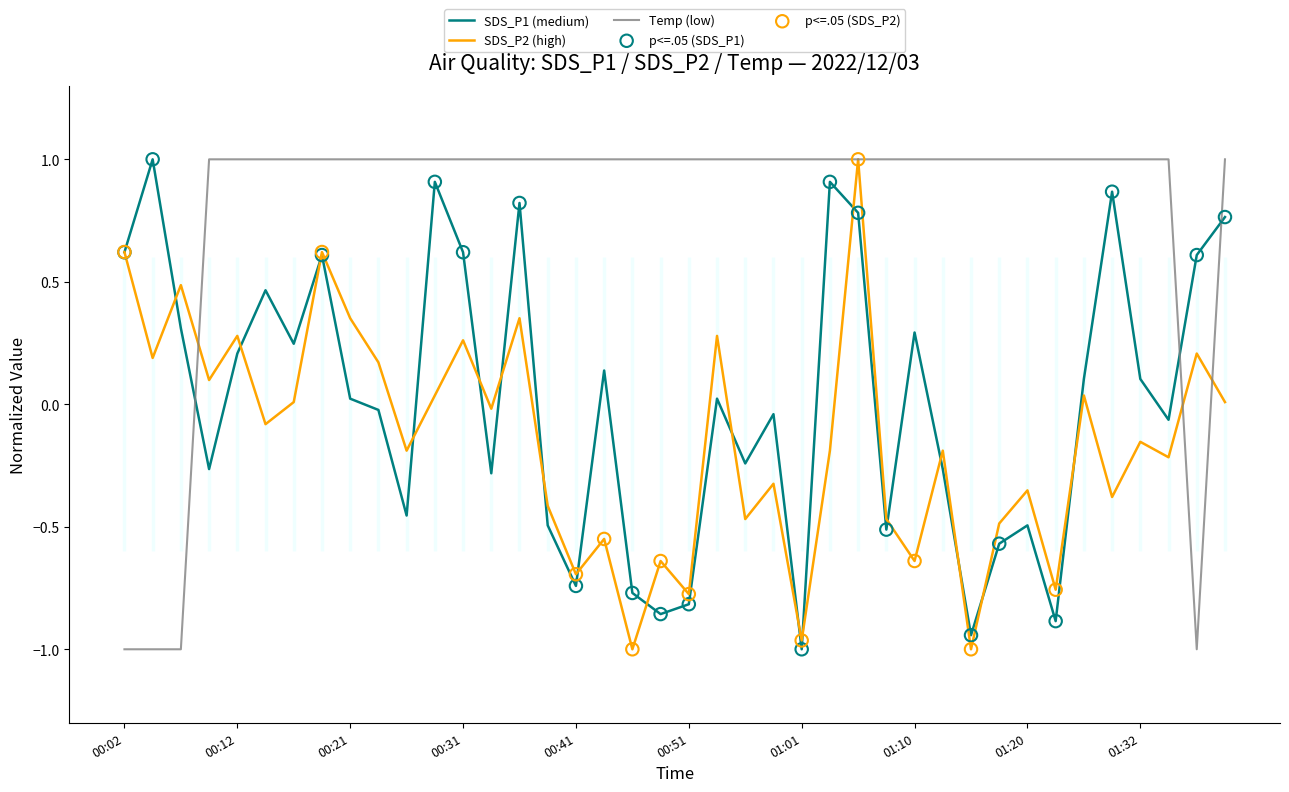

At how many categories does at least one series exceed 0?

40